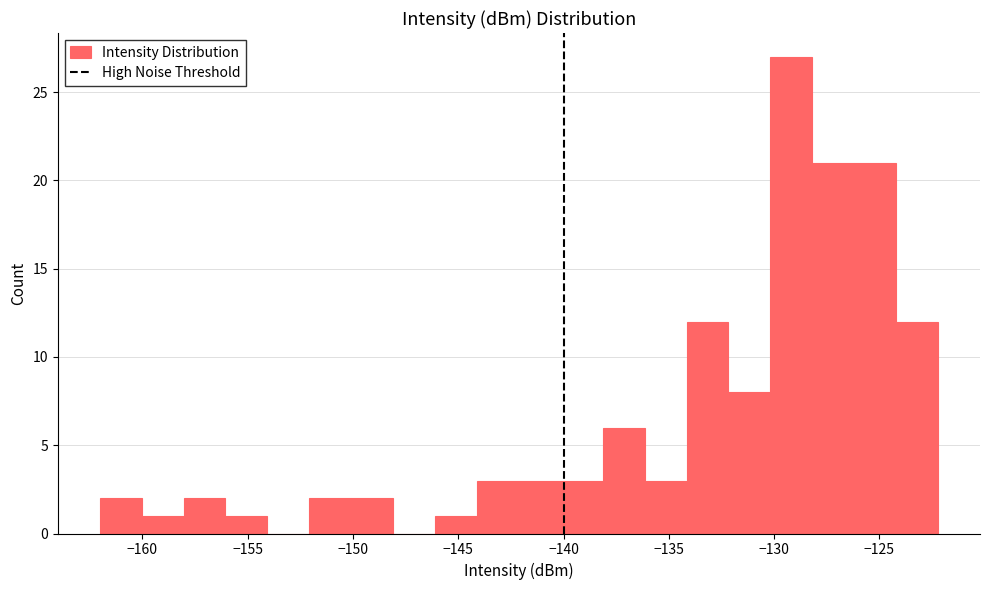

Read against the x-axis, roughly where is the centre of the tallest bar?

-129.0